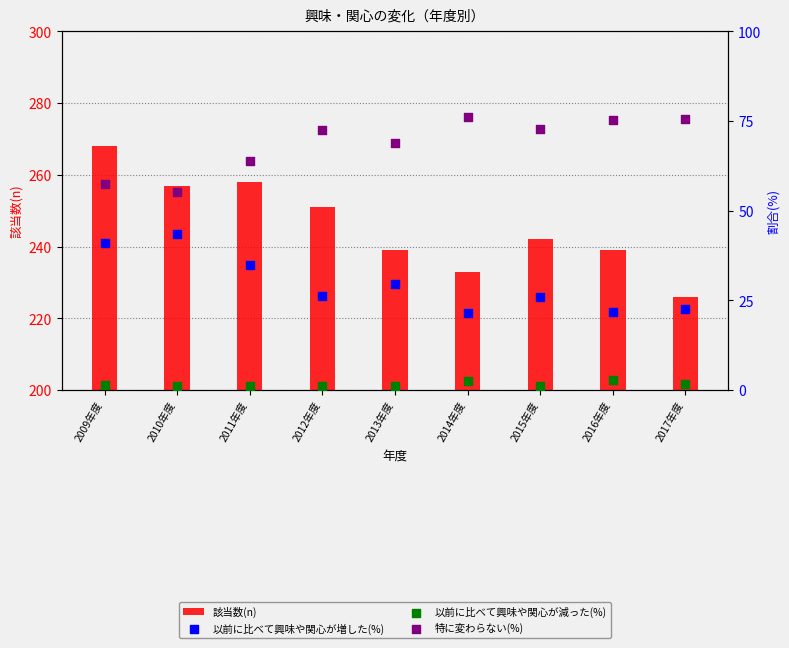

At how many categories does at least one series exceed 54?

9